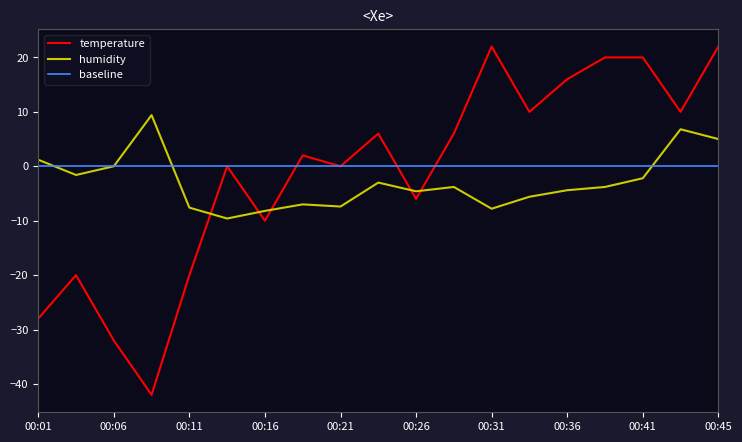

What is the approximate value of temperature at 00:23?

6.0